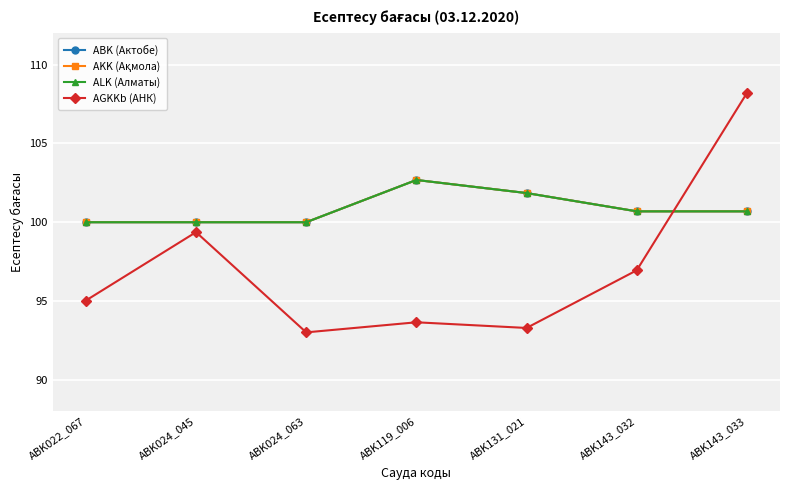

Does the chart have visible grid lines?

Yes